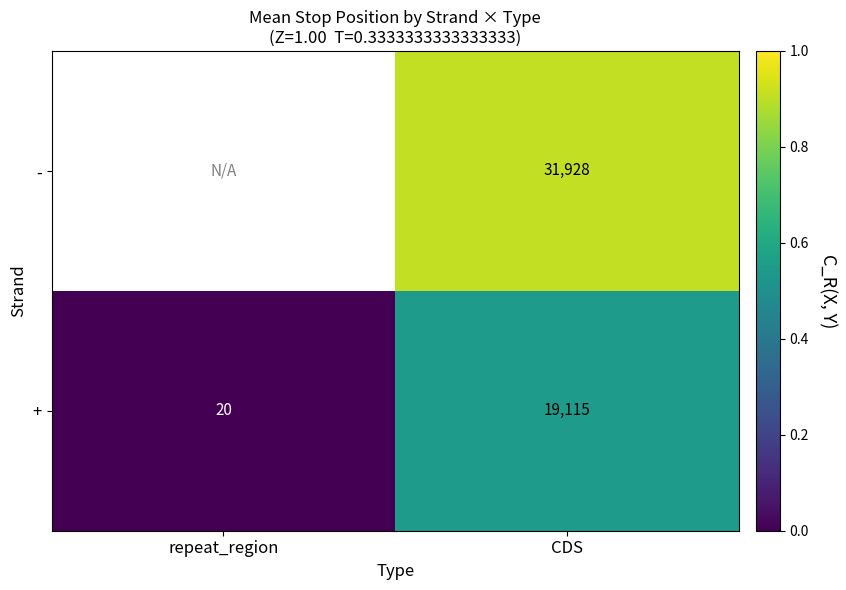

Where is + nearest to the value 9567?

repeat_region